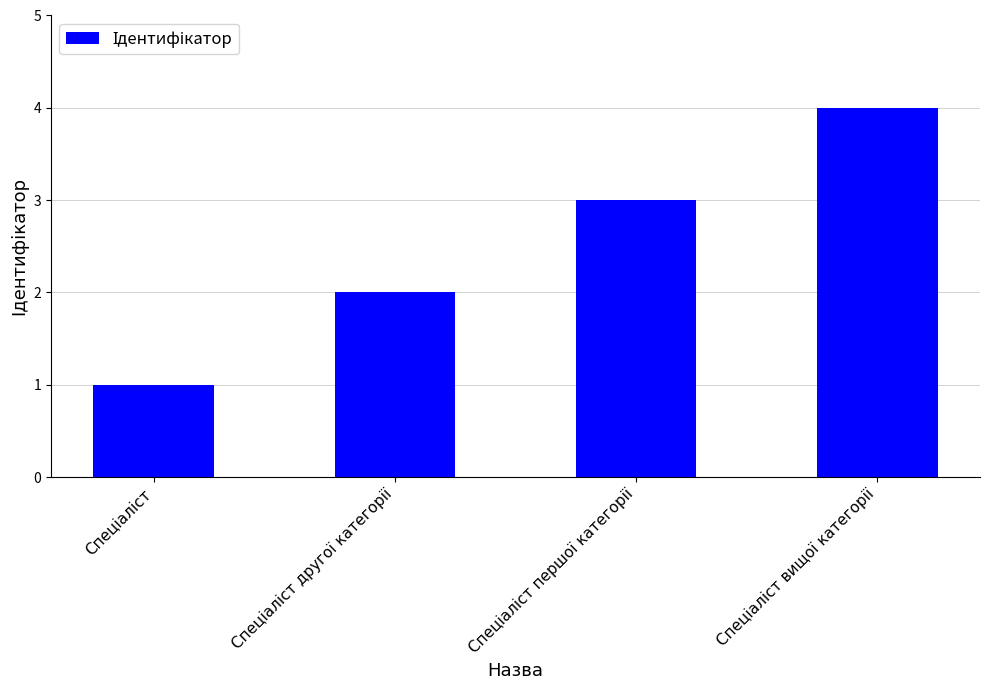

Count the number of categories in the chart.

4